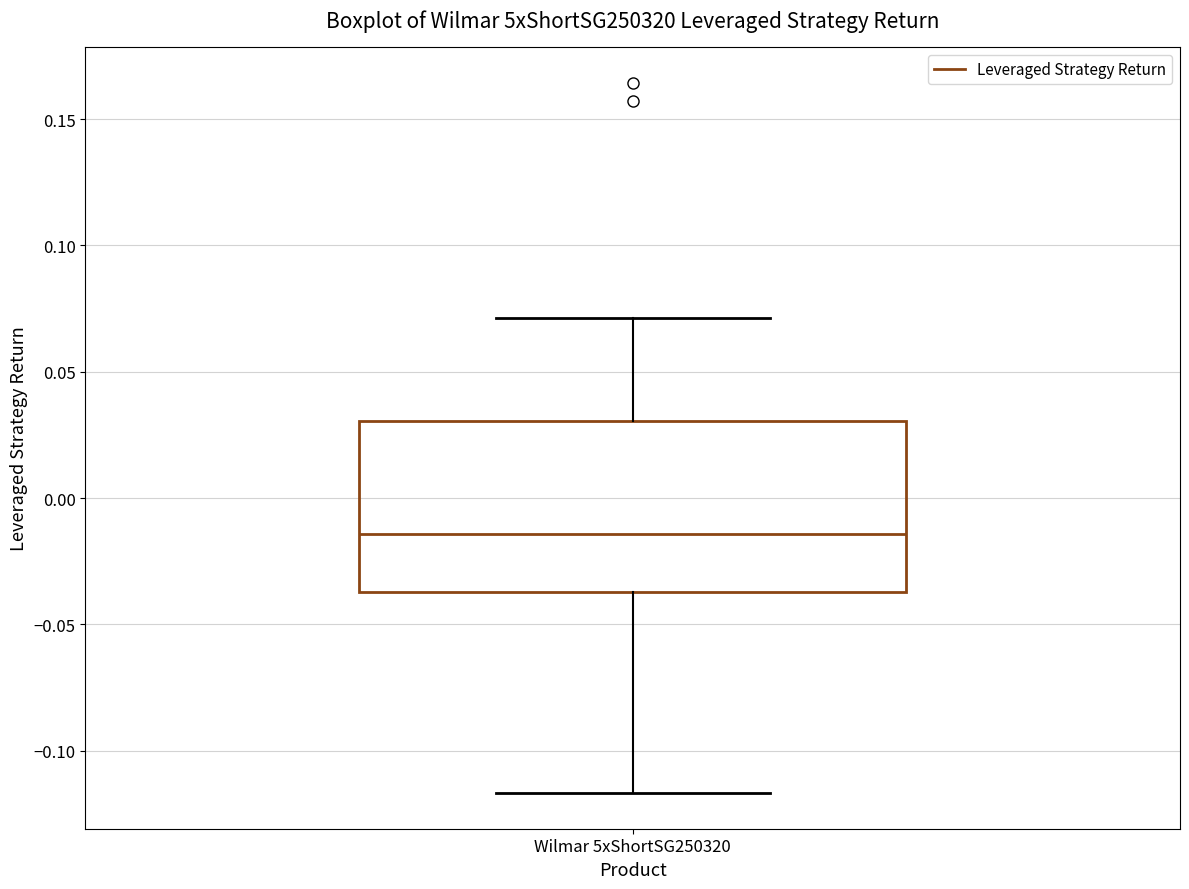

Transcribe this box plot: give where the median line is, the range the box spans, and where the two whiskers end, as read against the y-axis. The values are not printed on the chart, so give them approximately, as read against the axis.

median -0.015, box -0.035 to 0.030, whiskers -0.115 to 0.070